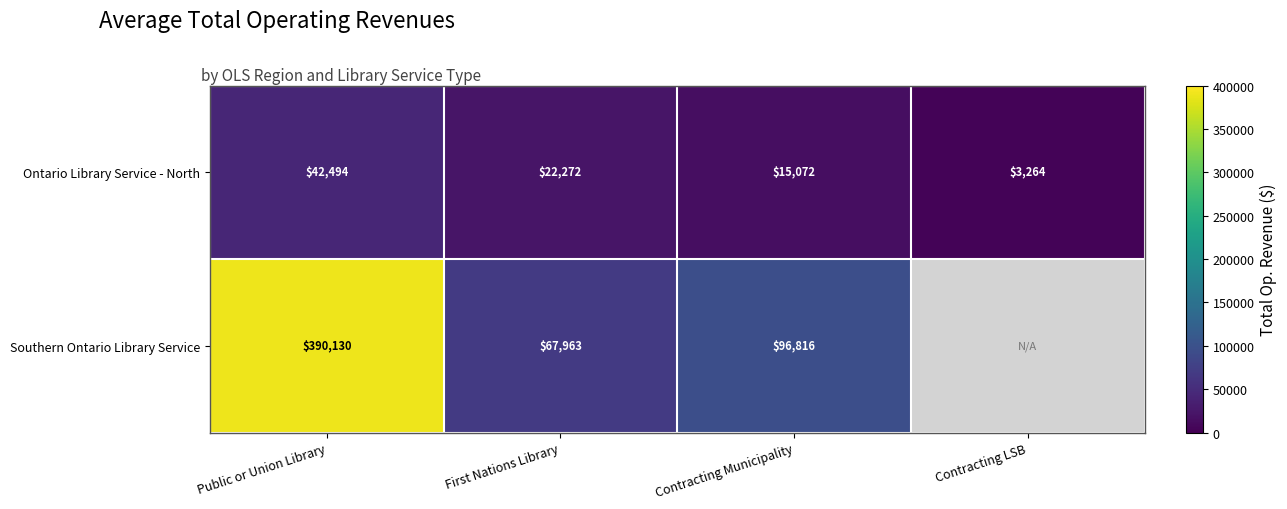

At which label does Ontario Library Service - North reach its peak?

Public or Union Library